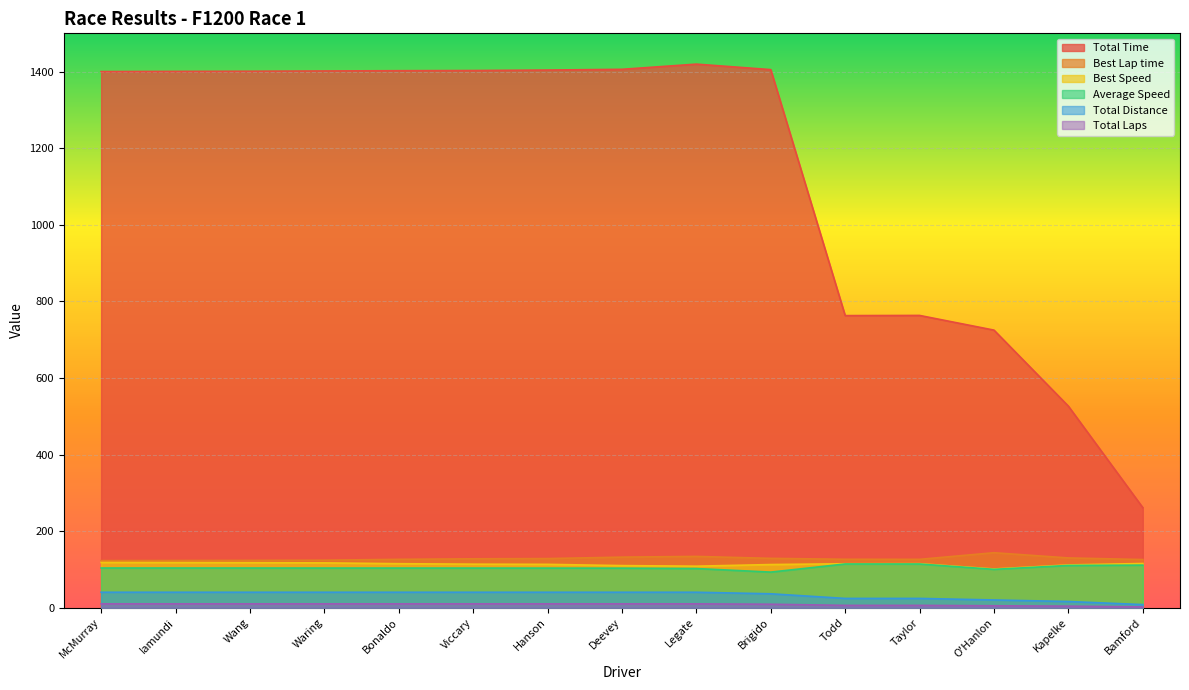

What is the smallest value displayed?

2.0